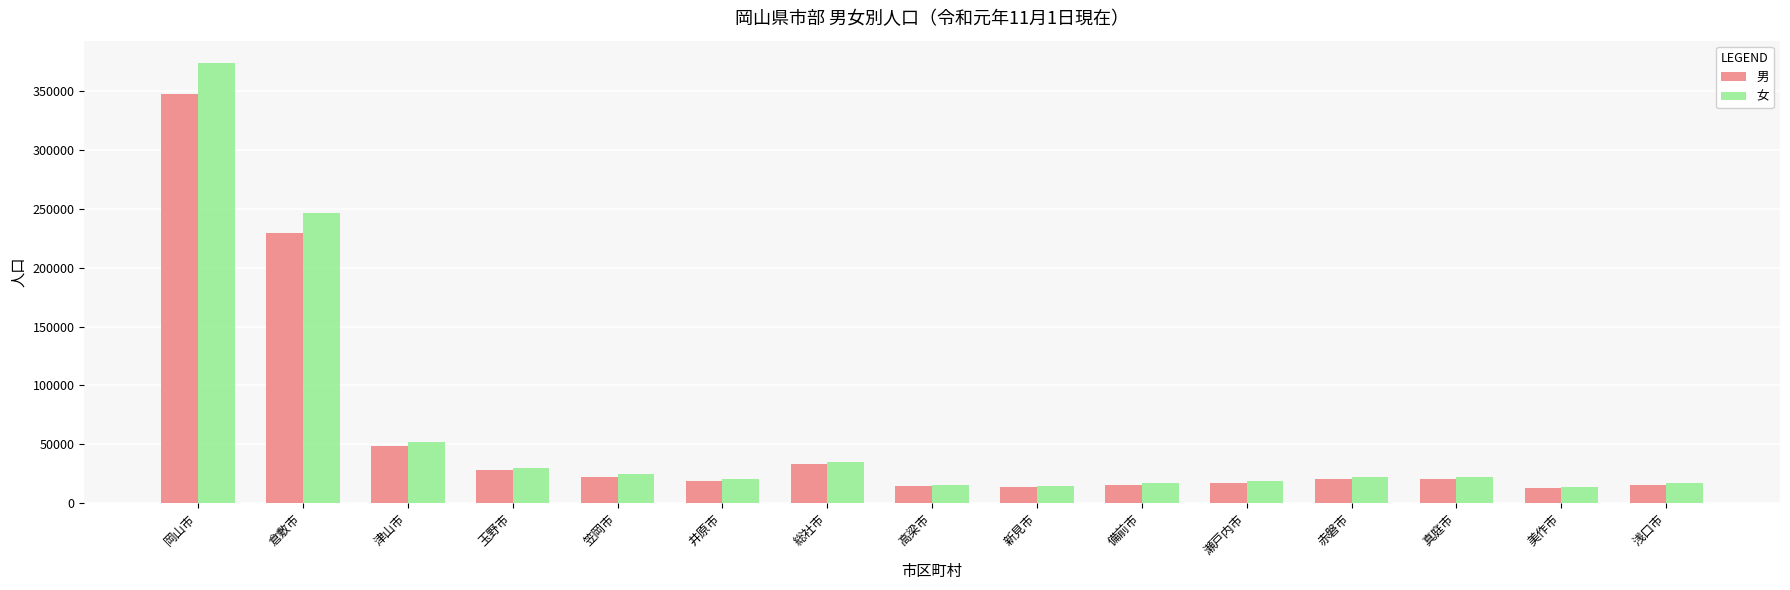

The 男 series shows 13450 at 新見市. True or false?

True